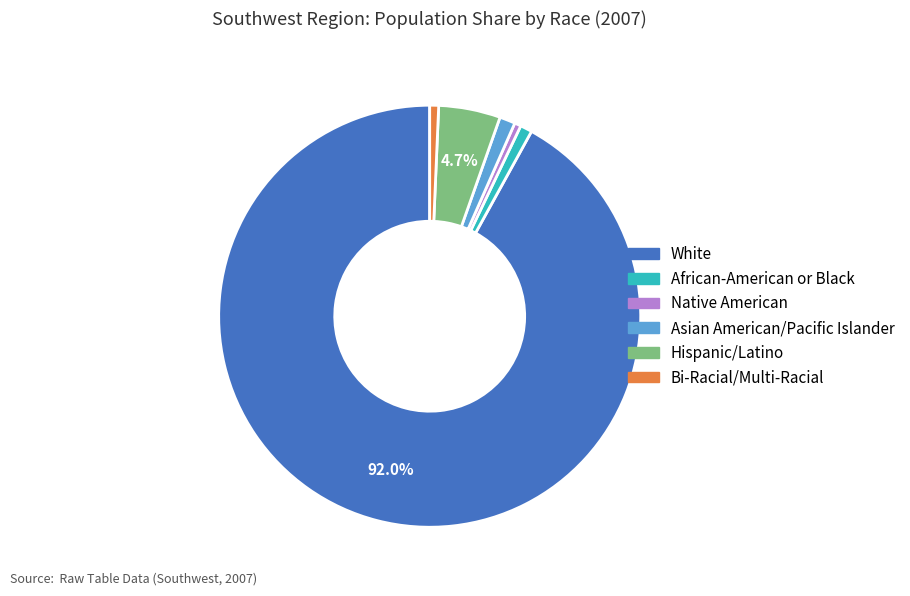

To the nearest percent, what portion does White represent?

92%